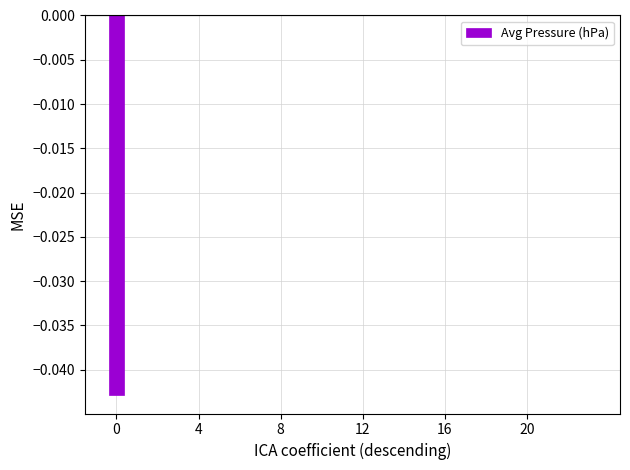

How many categories are shown in the chart?

24